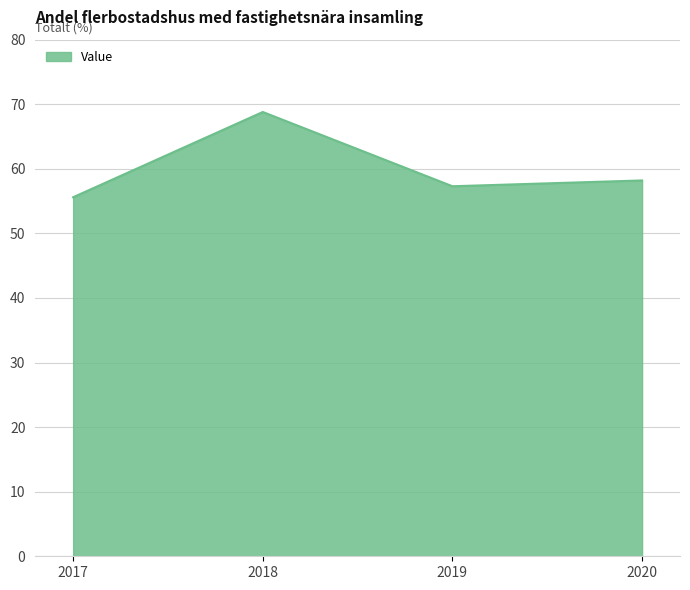

How many values exceed 58?

2